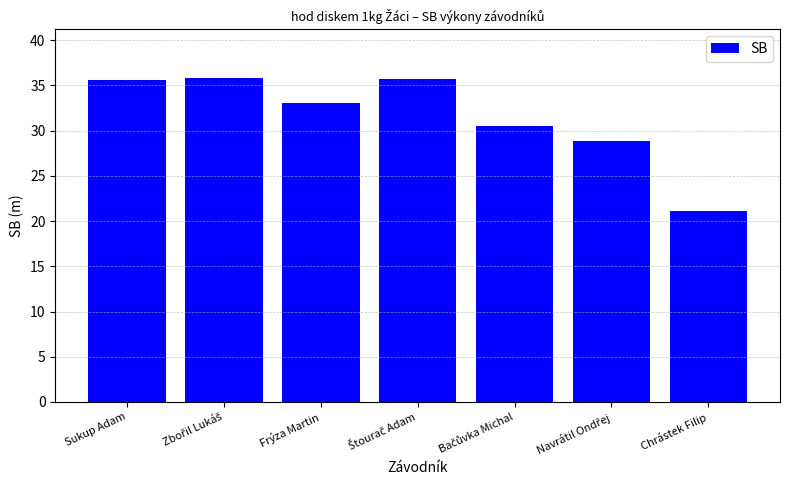

At which label does the data first exceed 32?

Sukup Adam